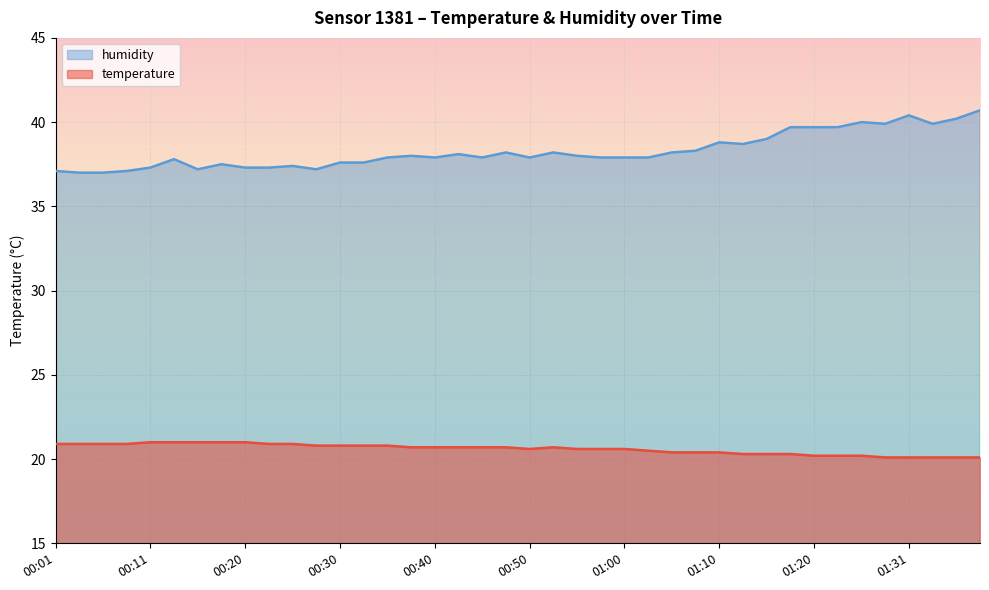

What is the lowest value of the temperature series?

20.1